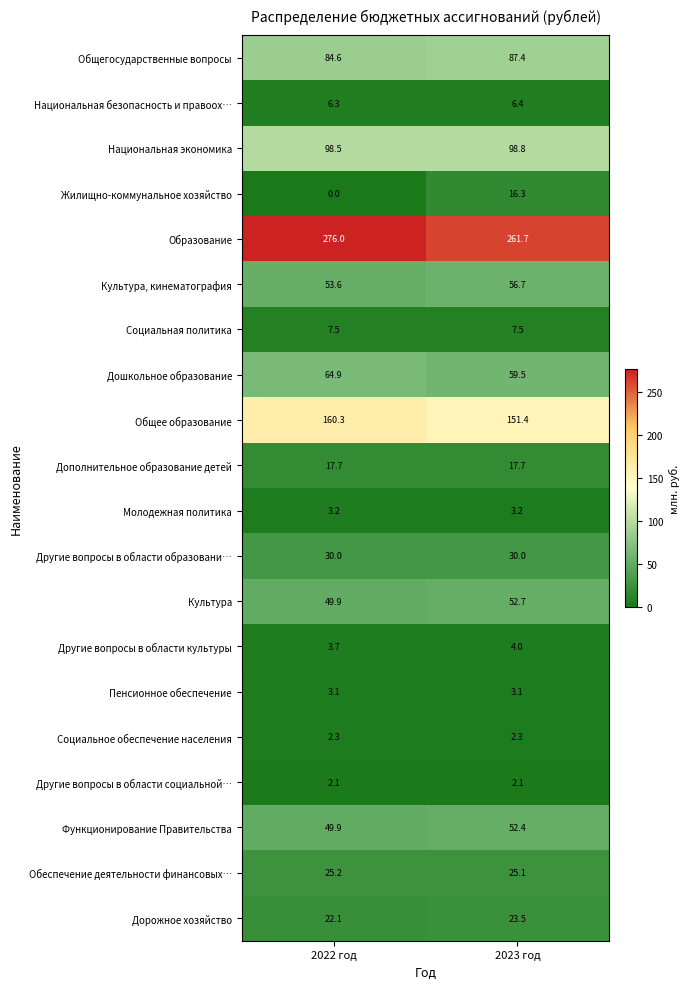

At which category does the chart reach its minimum across all series?

2022 год